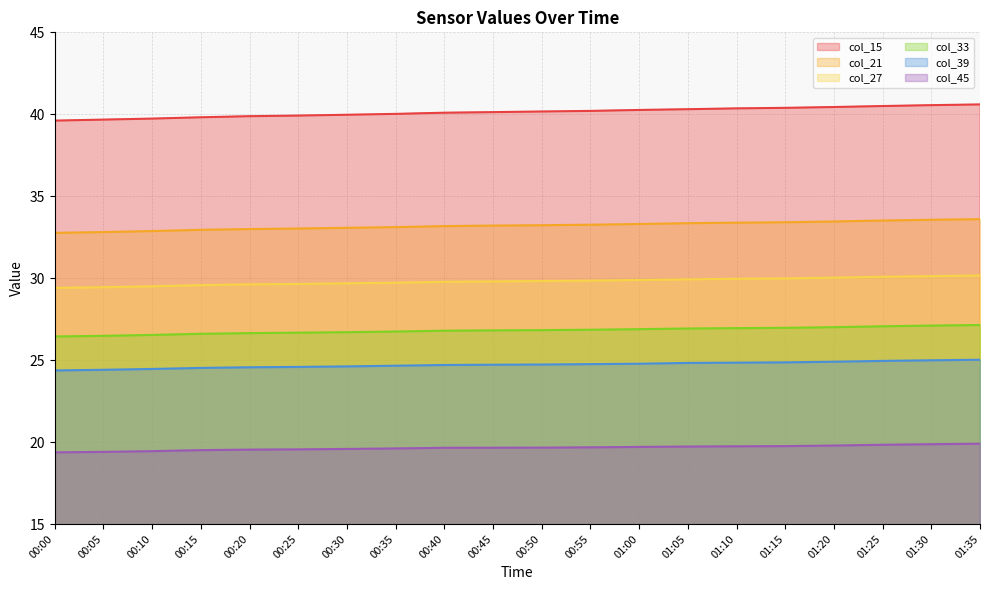

At which label does col_39 reach its peak?

01:35